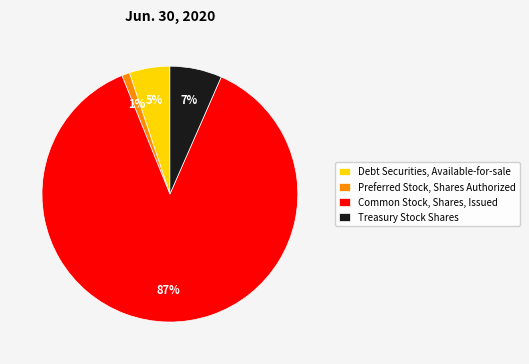

Rank the categories by value from highest to lowest.

Common Stock, Shares, Issued, Treasury Stock Shares, Debt Securities, Available-for-sale, Preferred Stock, Shares Authorized